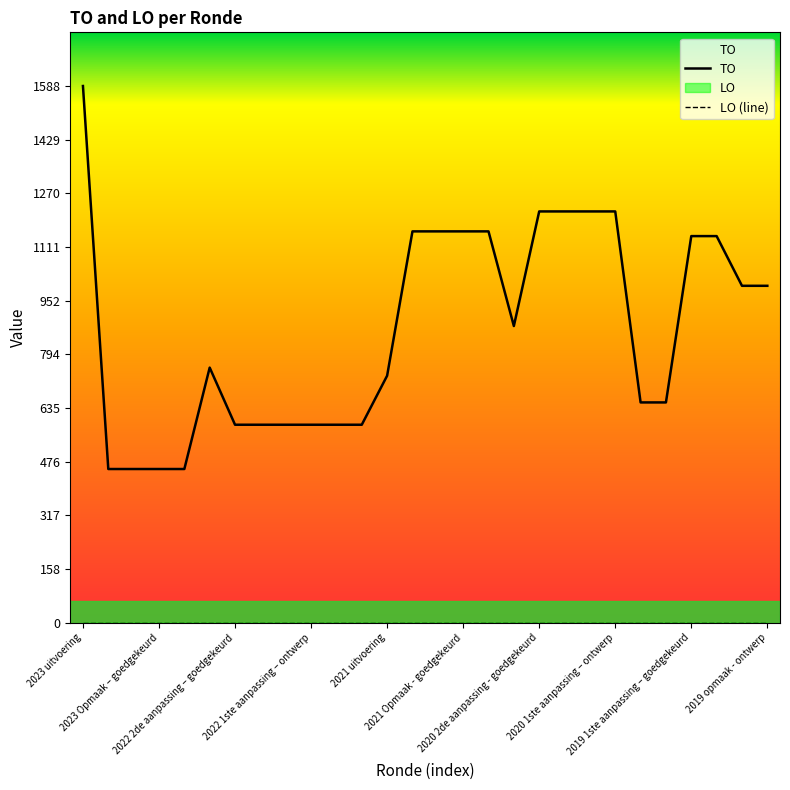

What is the maximum value shown in the chart?

1588